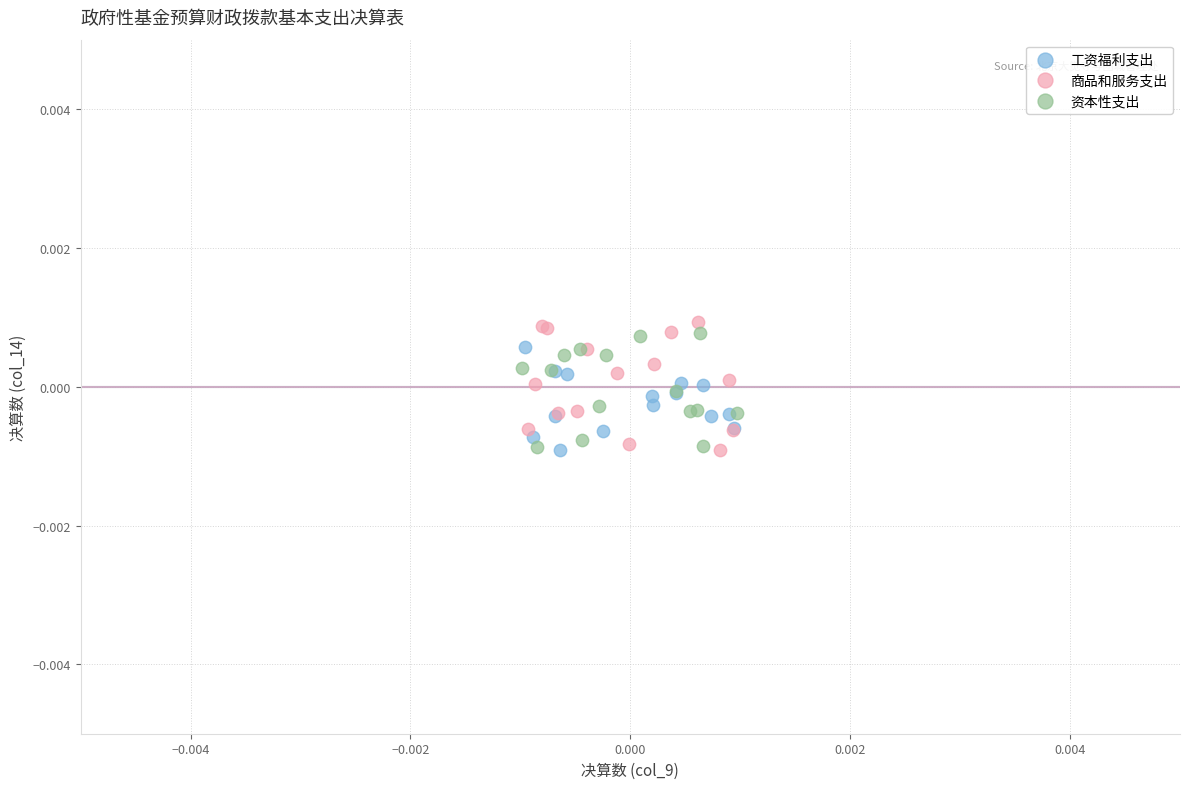

What are all the series names shown in the legend?

工资福利支出, 商品和服务支出, 资本性支出